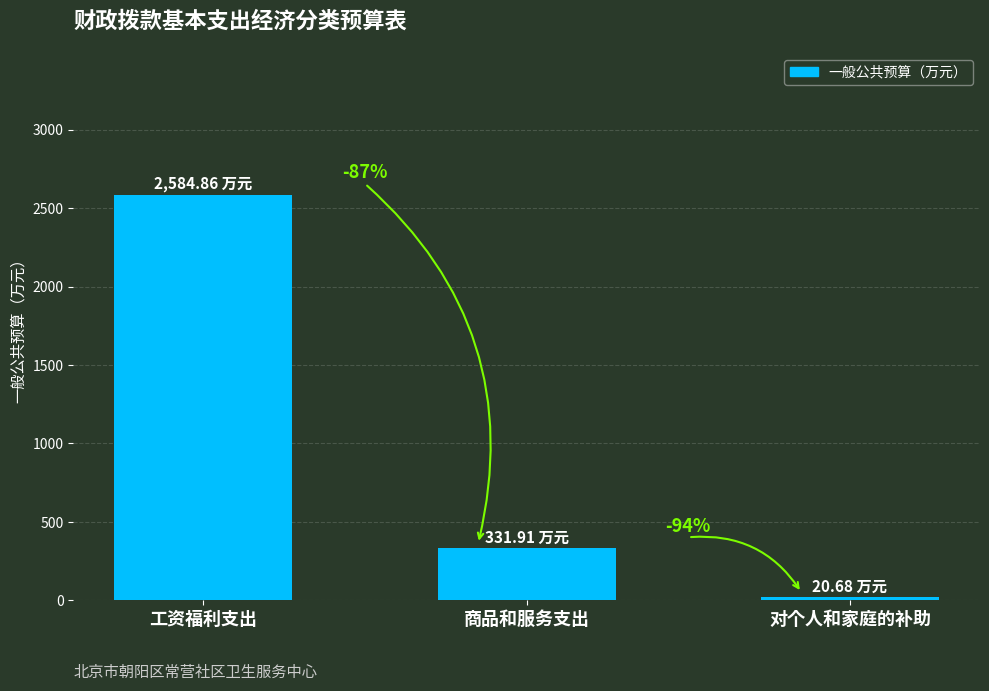

What is the ratio of the value at 商品和服务支出 to the value at 工资福利支出?

0.1